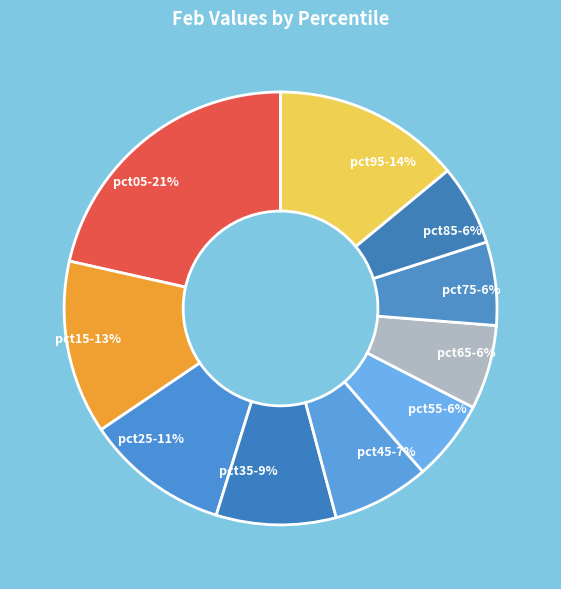

To the nearest percent, what portion does pct85 represent?

6%